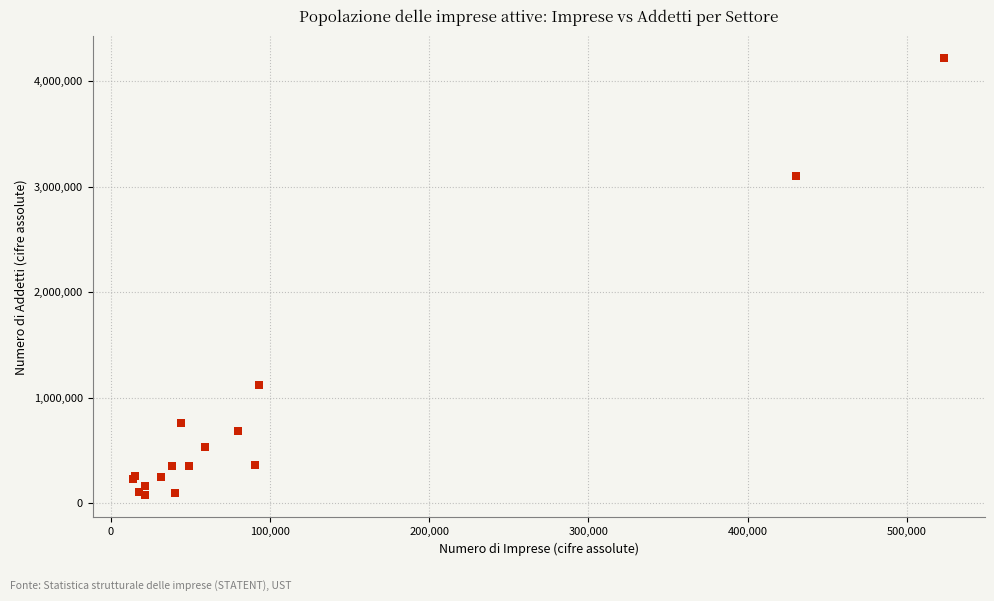

What Y value in the scatter plot is closest to 2145321?

3099311